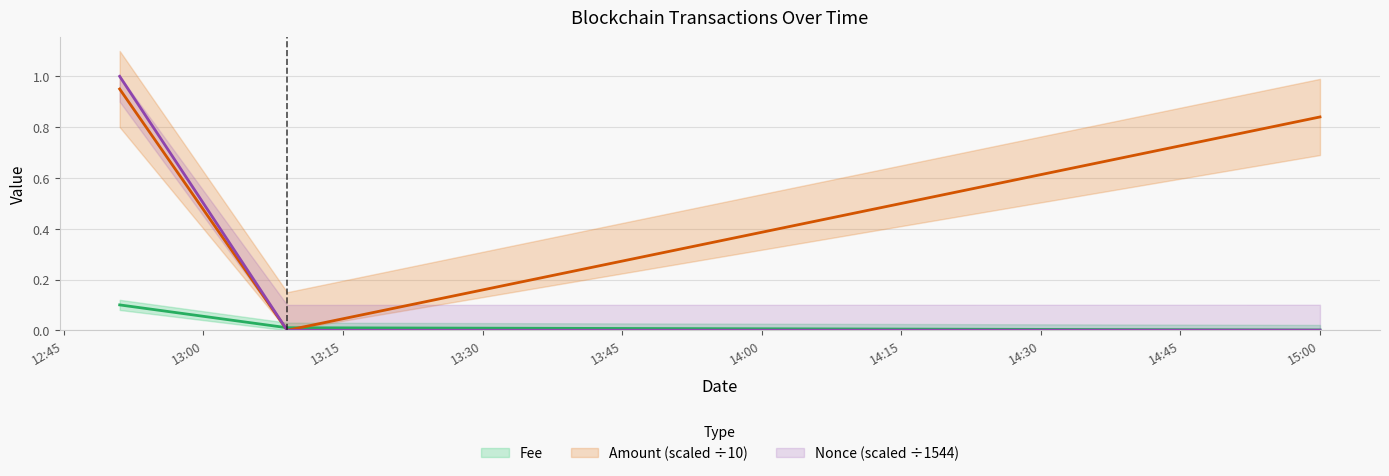

Between 2021-08-19 12:51:00 and 2021-08-19 13:09:00, which series saw the biggest shift?

Nonce